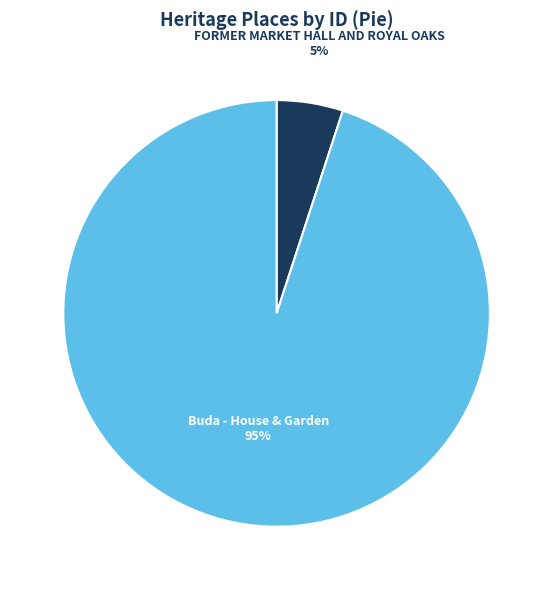

To the nearest percent, what percentage of the pie is FORMER MARKET HALL AND ROYAL OAKS?

5%